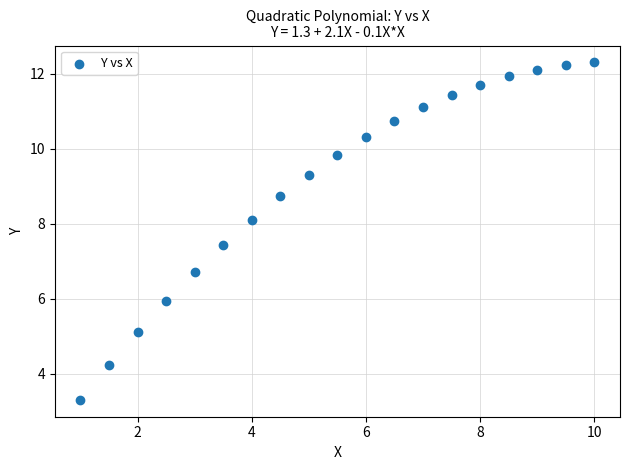

What is the range of X values (max minus min)?

9.0